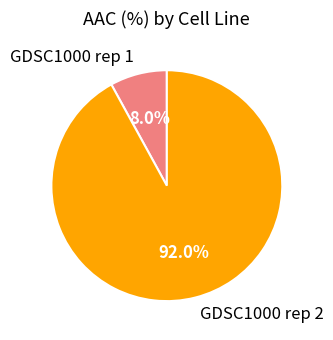

True or false: GDSC1000 rep 1 accounts for 8% of the total.

True